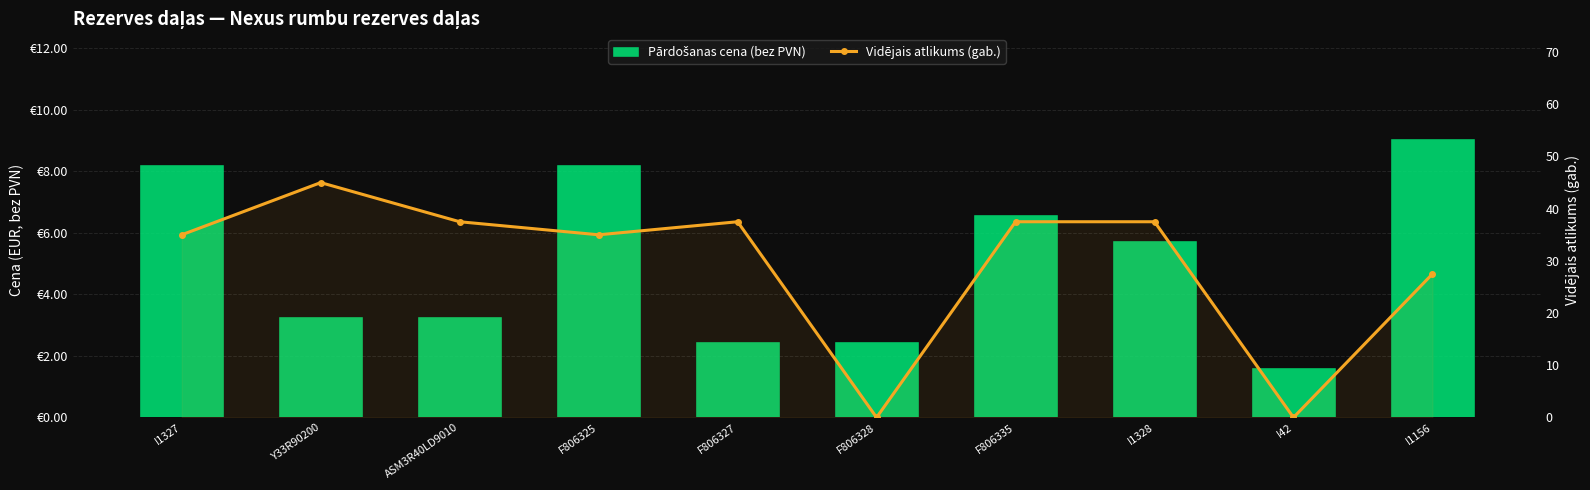

The Vidējais atlikums (gab.) series shows 35.0 at I1327. True or false?

True